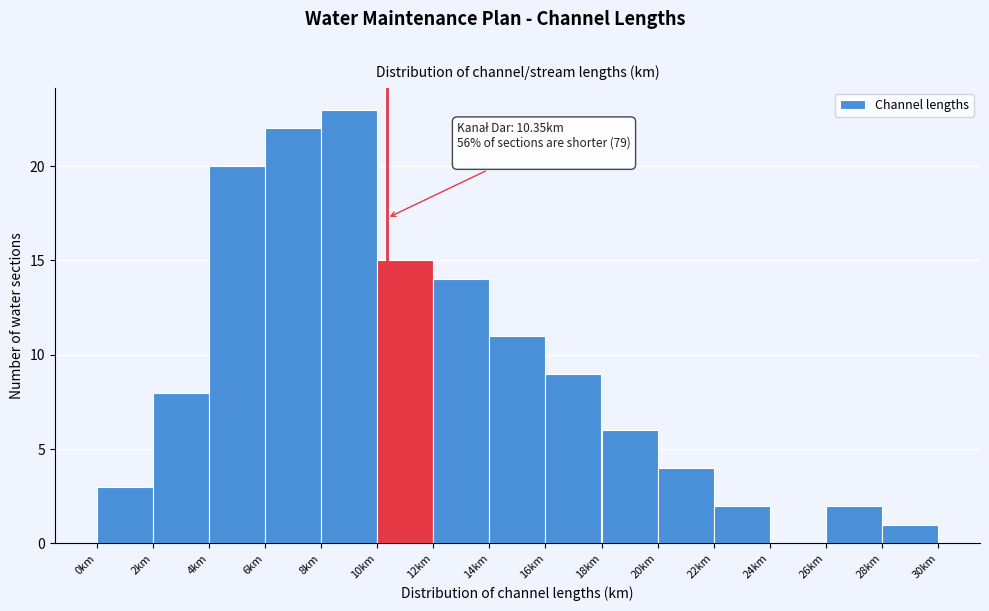

Over which range of the x-axis is the bar tallest?

8 to 10